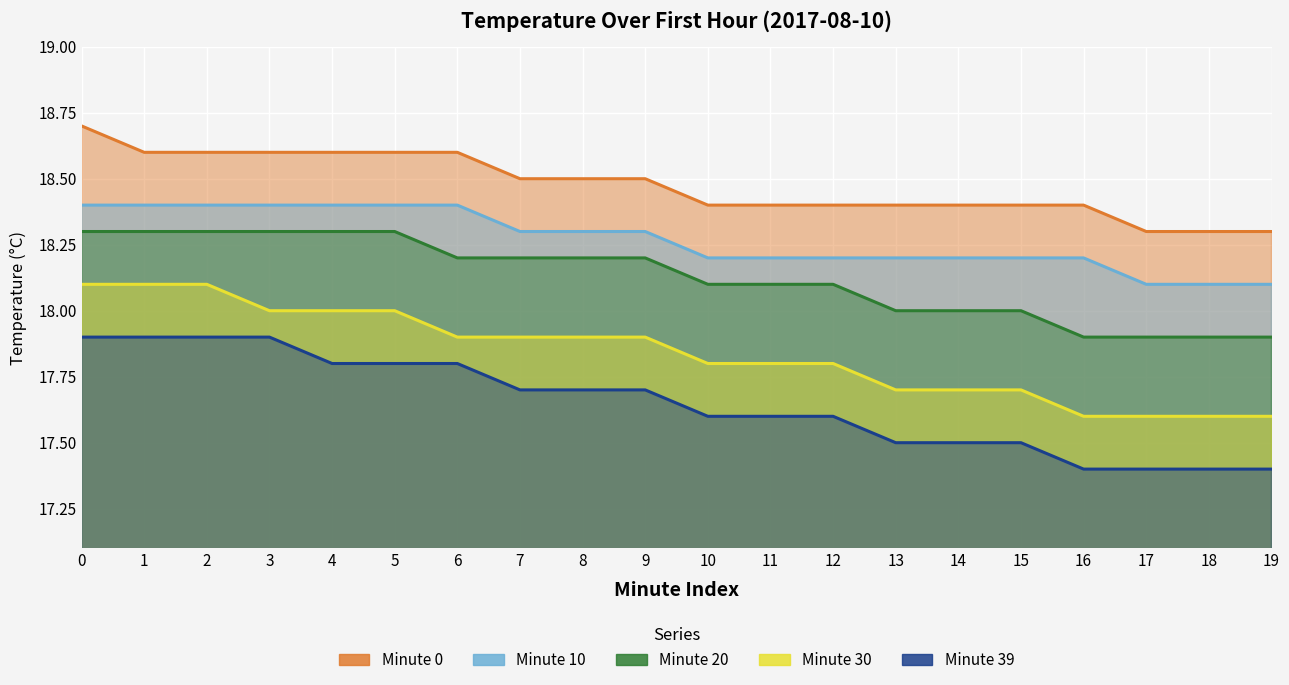

Between 2 and 7, which is larger?

2